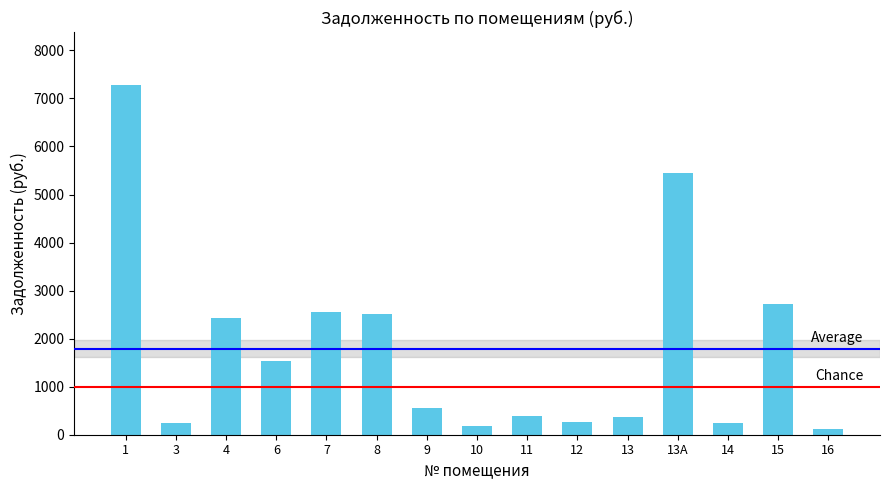

Between 8 and 13А, which is larger?

13А